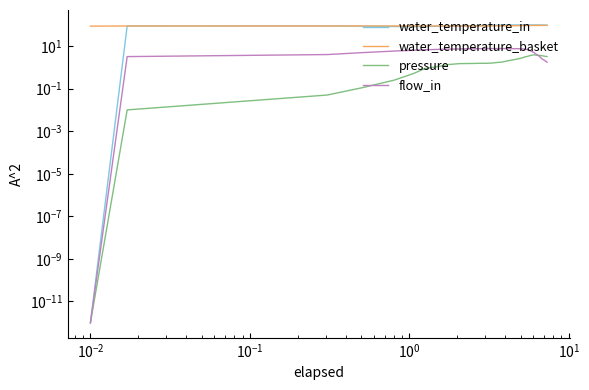

True or false: water_temperature_in and pressure cross at least once.

False